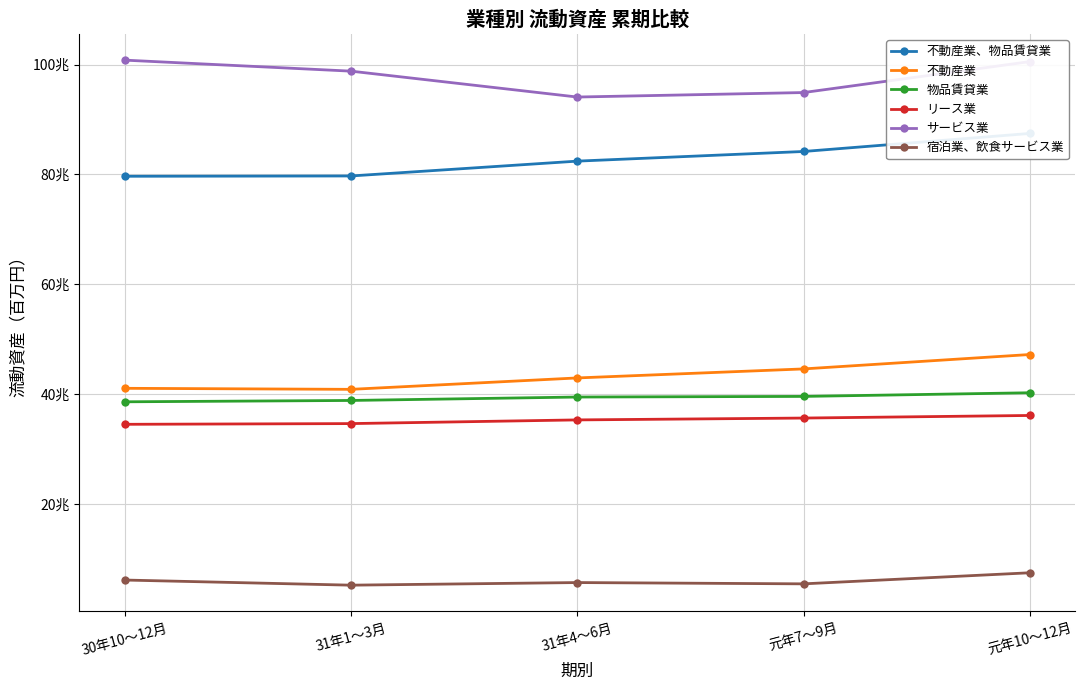

What is the approximate value of サービス業 at 30年10～12月?

100802122